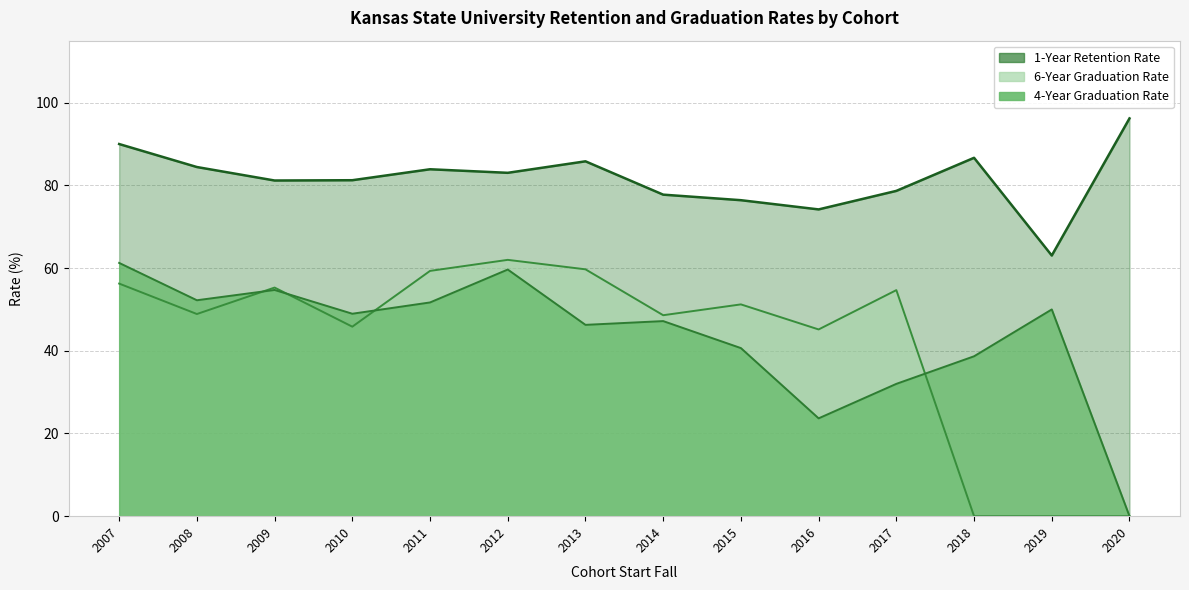

What is the sum of the 4-Year Graduation Rate values at 2016 and 2015?

64.3